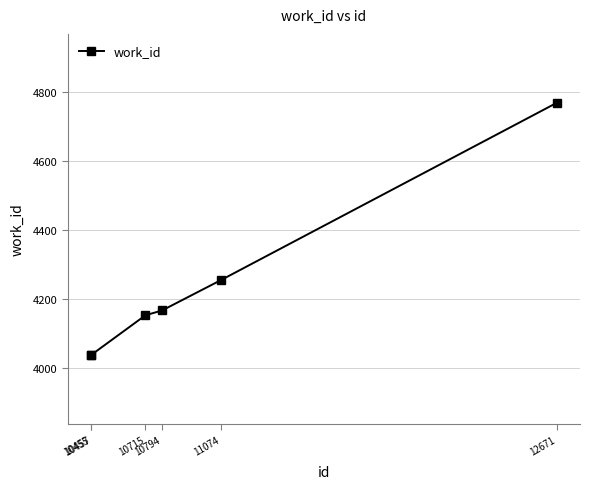

The chart shows a value of 4769 at 12671. True or false?

True